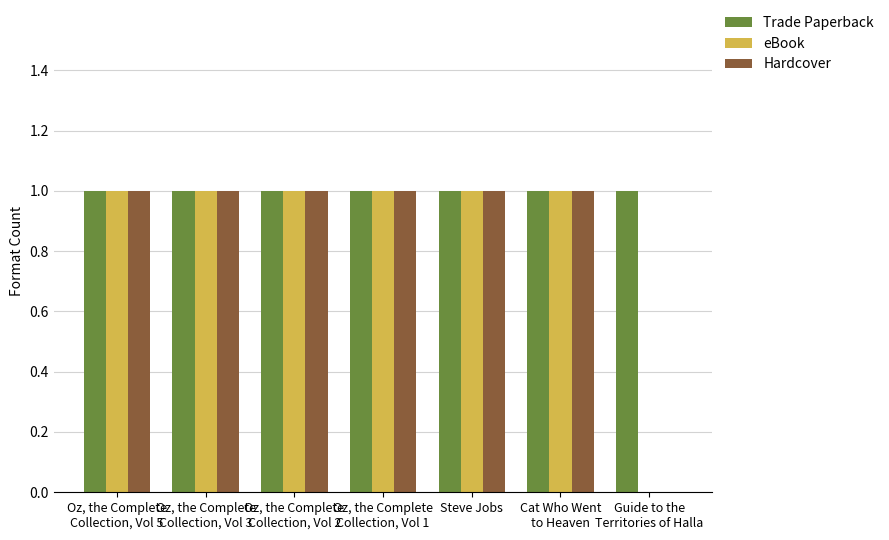

Is it true that eBook equals 2 at Cat Who Went
to Heaven?

False